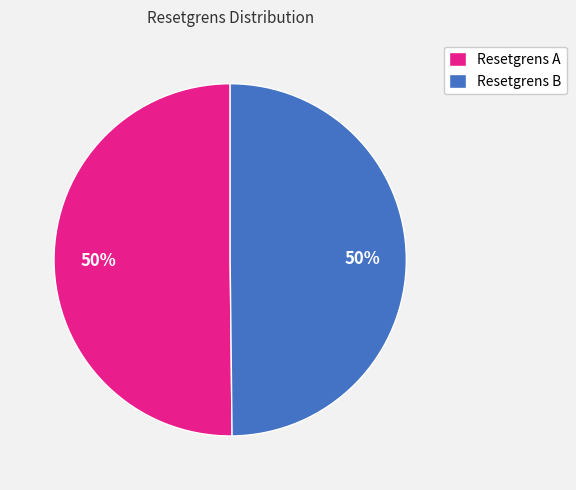

Approximately how many times larger is the value at Resetgrens A compared to Resetgrens B?

1.0